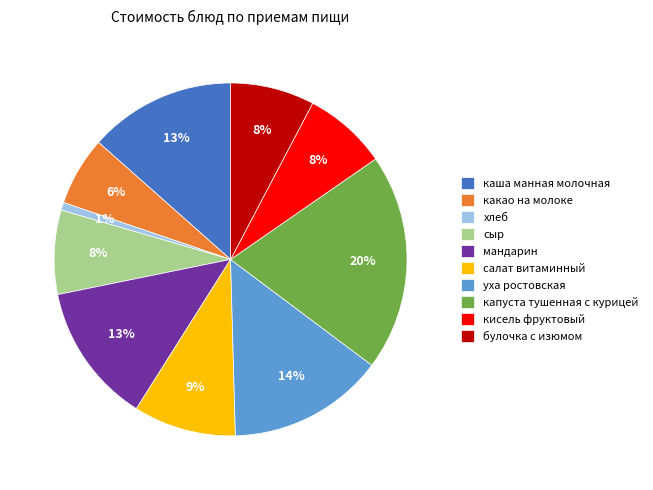

True or false: уха ростовская accounts for 14% of the total.

True